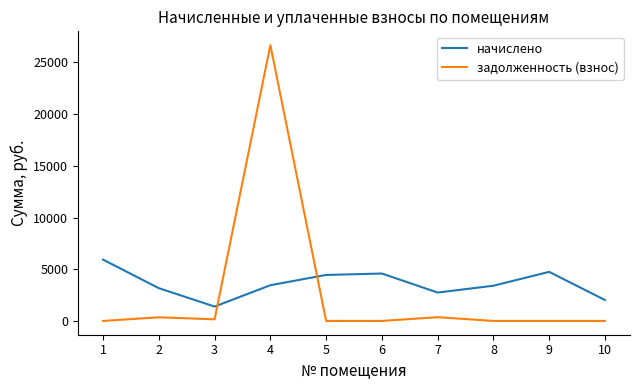

What is the approximate value of задолженность (взнос) at 4?

26665.8